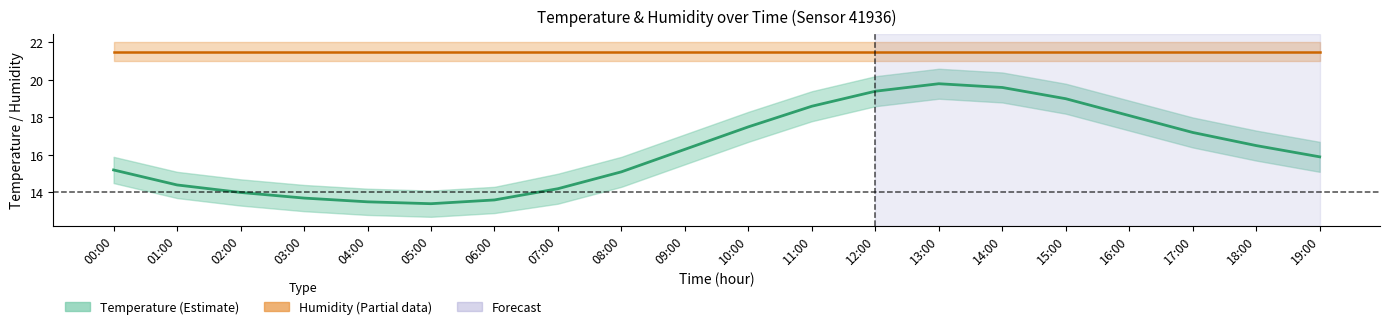

True or false: Humidity (scaled) has a value of 30.1 at 10:00.

False